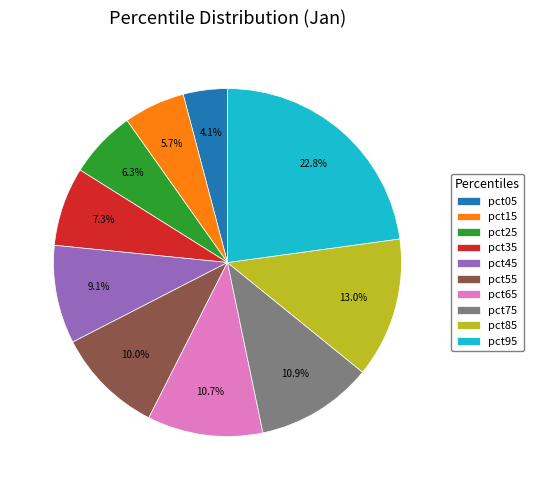

To the nearest percent, what portion does pct05 represent?

4%